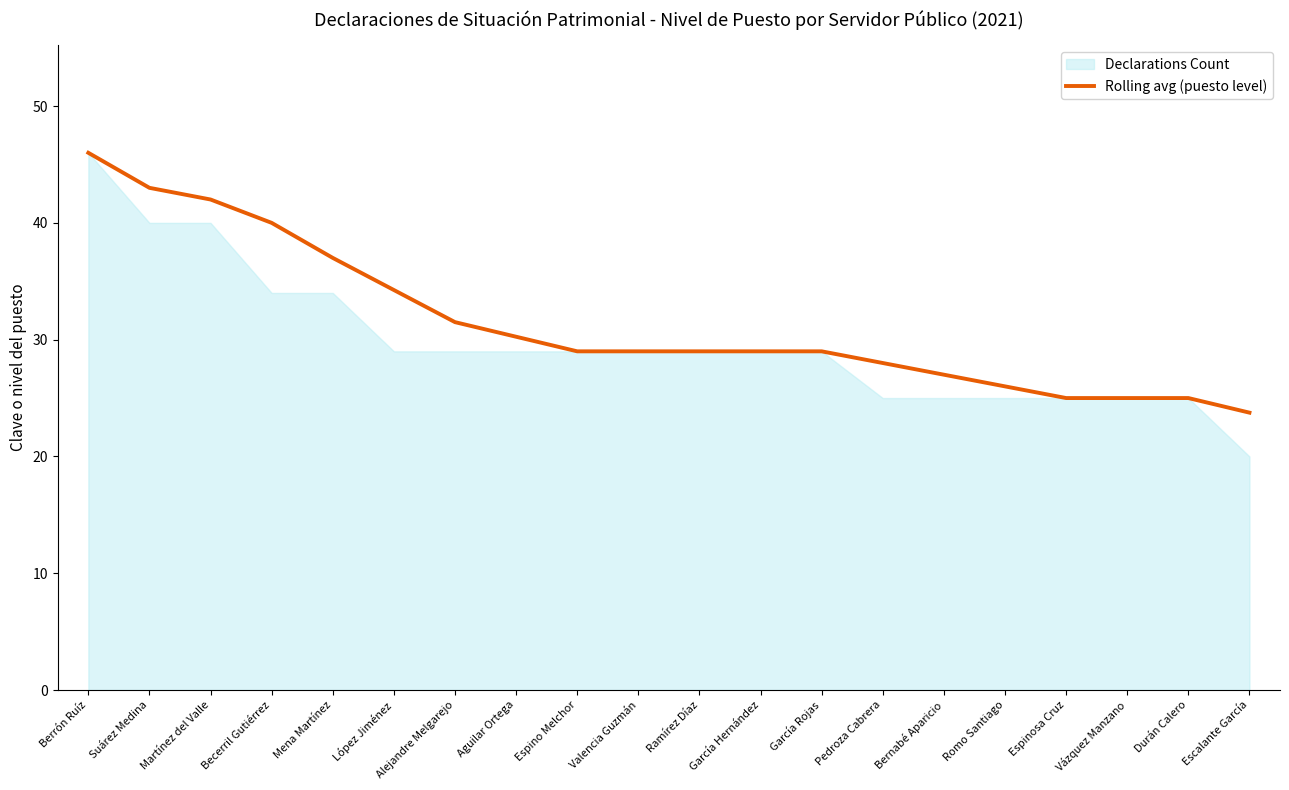

What is the difference between the maximum and minimum values?

22.2